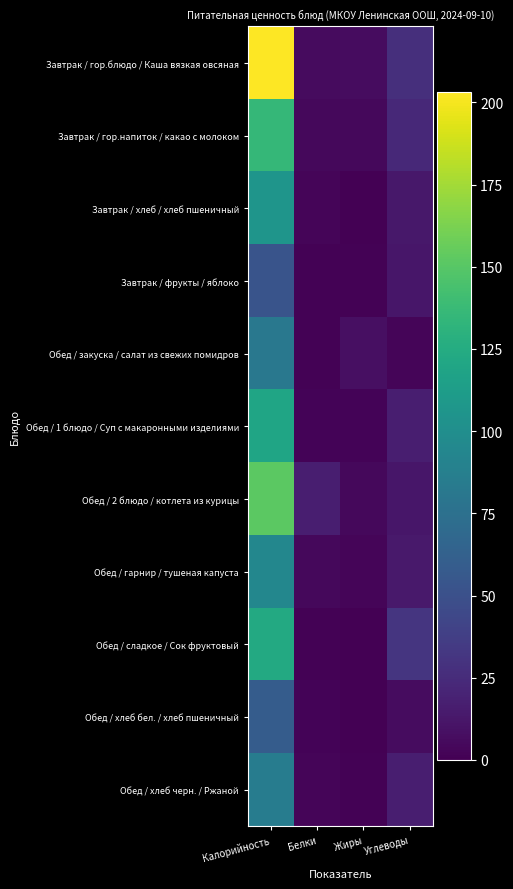

At which category is the sum across all series the highest?

Калорийность